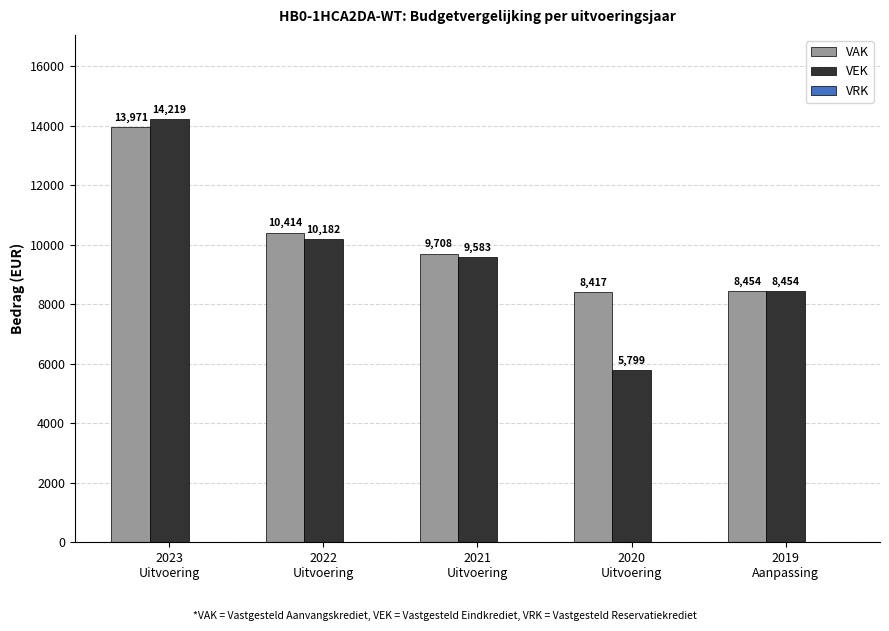

The value of VEK at 2019
Aanpassing is 3154. True or false?

False